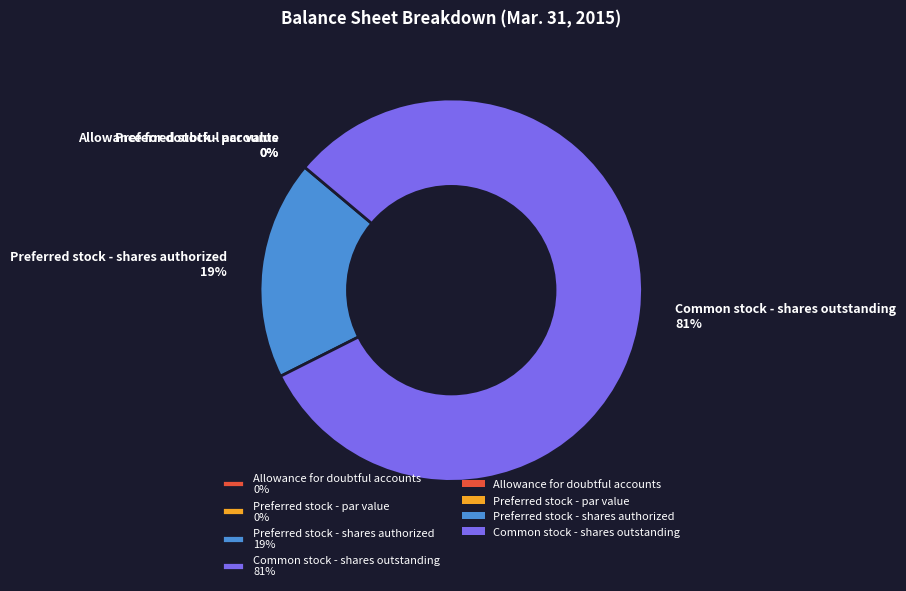

Is it true that Preferred stock - shares authorized 19% is 24% of the pie?

False